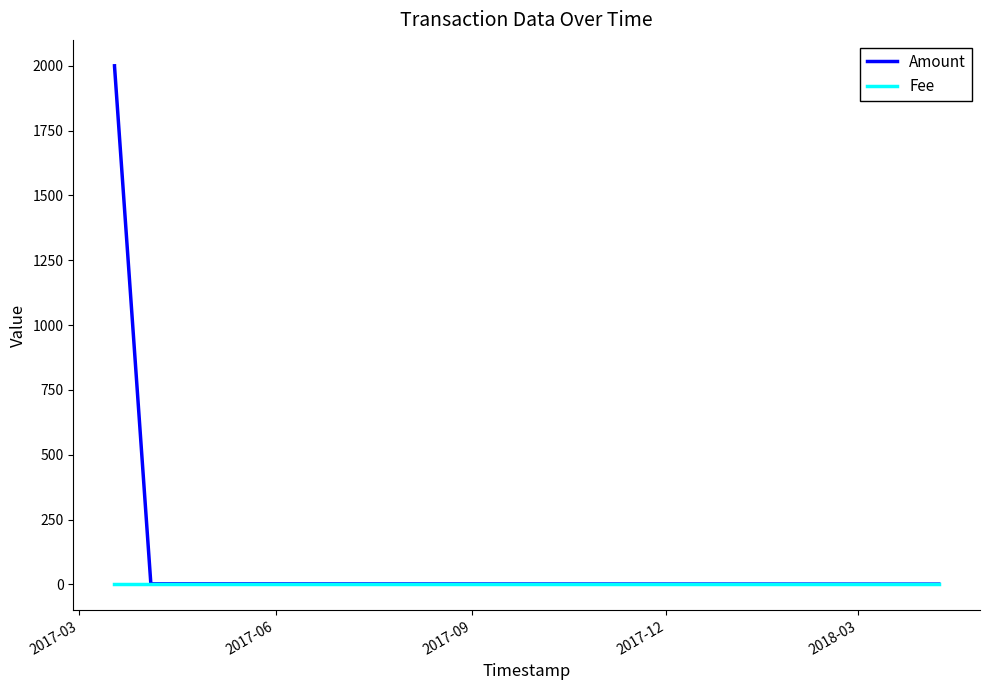

True or false: Fee has more than 1 interior local peaks.

False